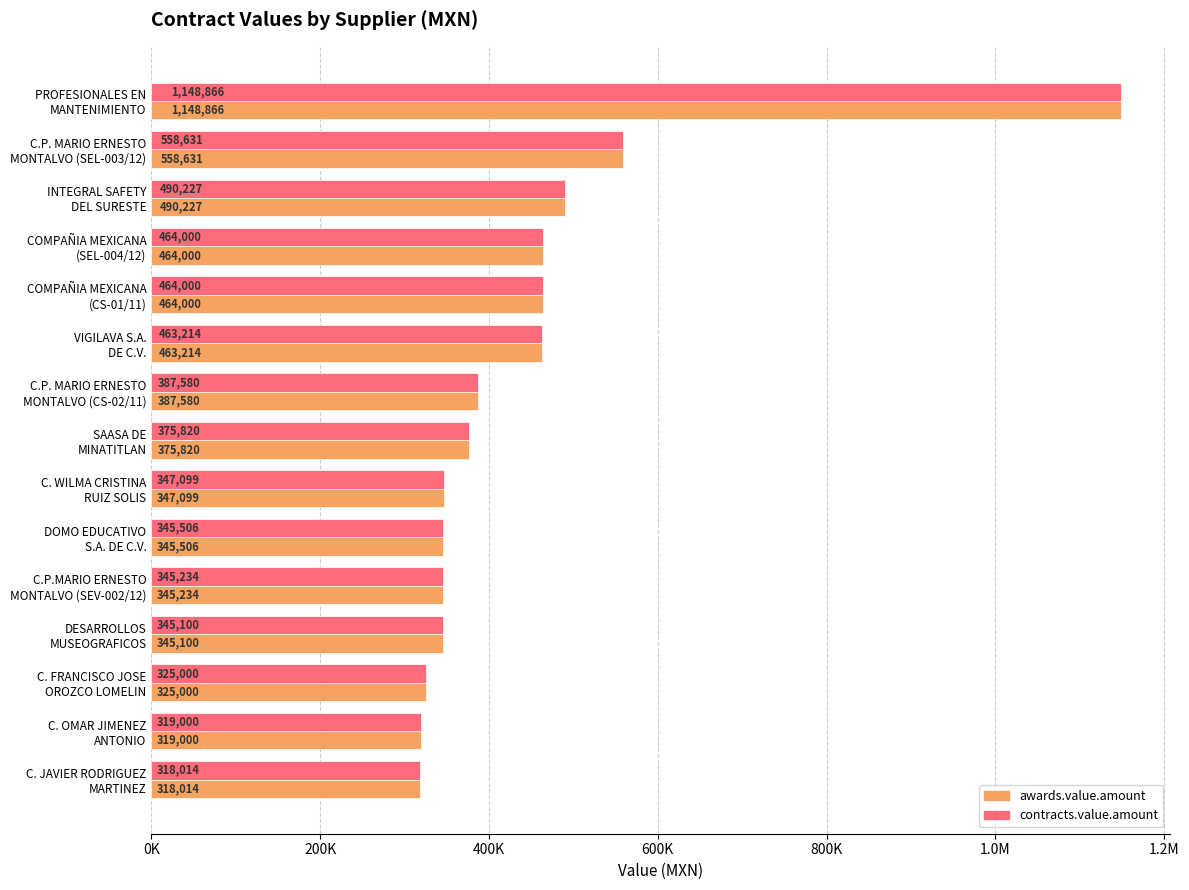

Reading left to right, list all the values displayed in this chart.

awards.value.amount: 1148866.3	558630.9	490226.7	464000.0	464000.0	463214.4	387579.8	375819.7	347098.7	345506.0	345234.1	345100.0	325000.0	319000.0	318014.0
contracts.value.amount: 1148866.3	558630.9	490226.7	464000.0	464000.0	463214.4	387579.8	375819.7	347098.7	345506.0	345234.1	345100.0	325000.0	319000.0	318014.0